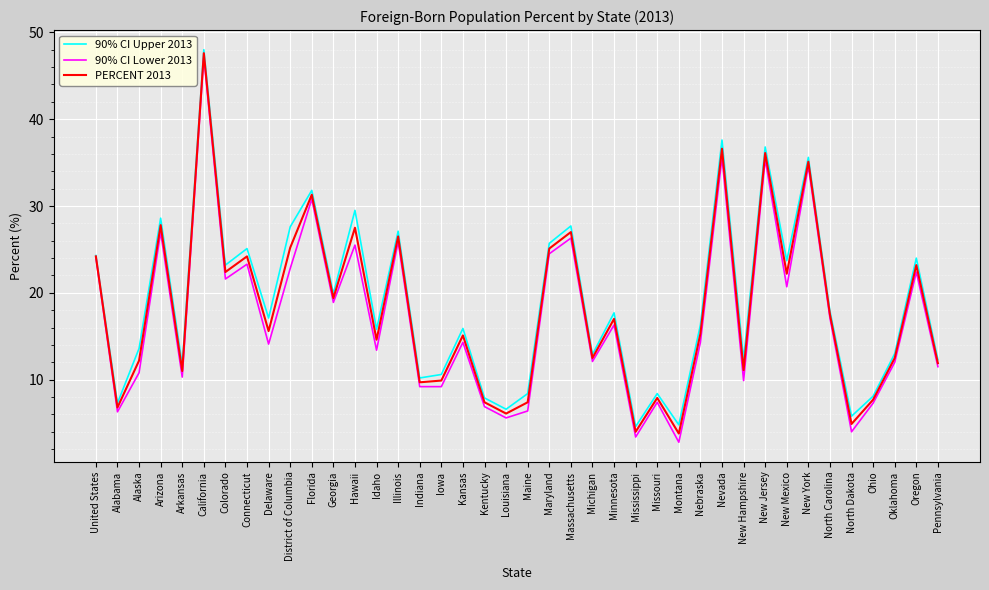

Is this an area chart (filled region under the line)?

No